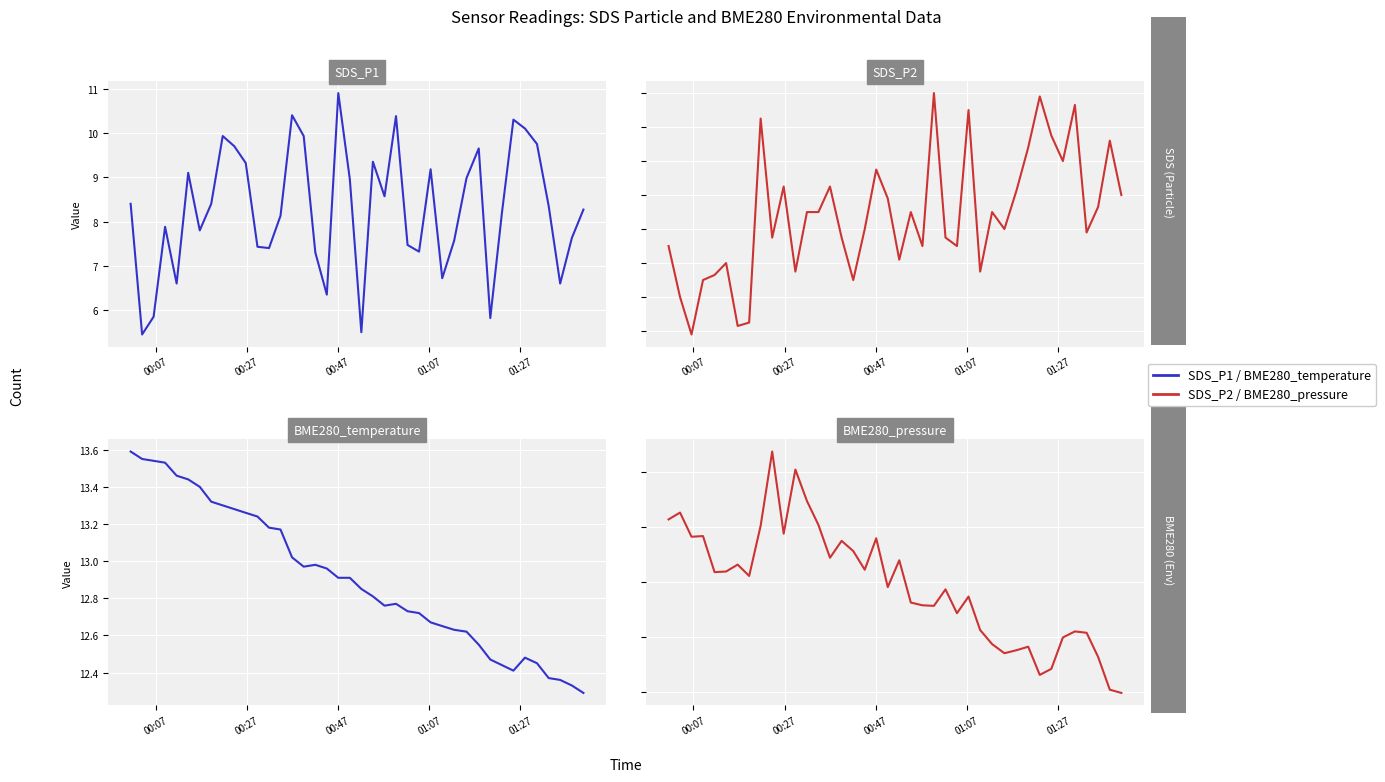

In SDS_P2, how many points are higher than both neighbors (excluding endpoints)?

12